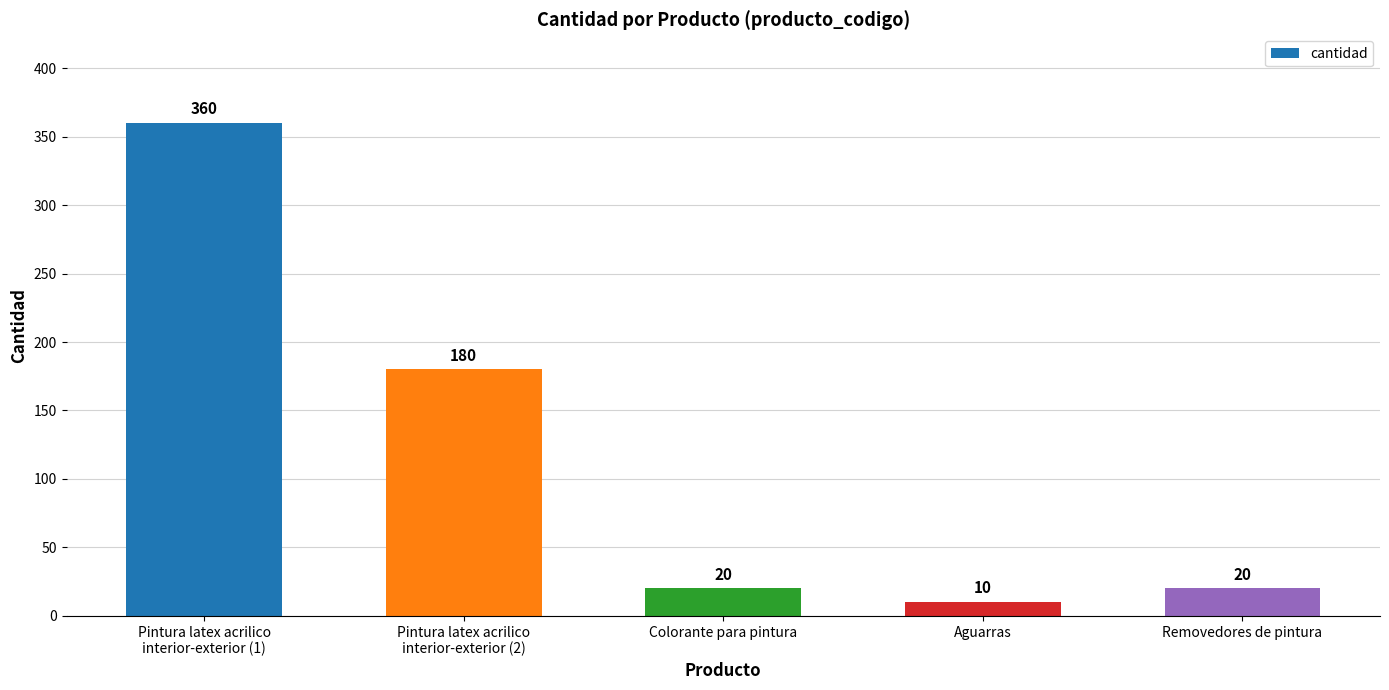

How many series are shown in this chart?

1